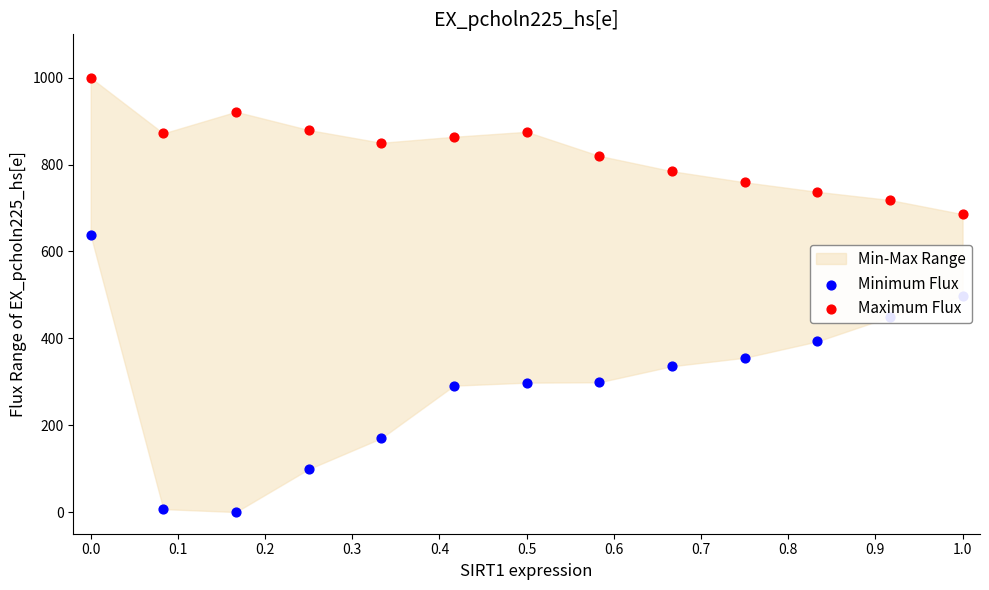

Is the value of Maximum Flux at 1.0 greater than the value of Minimum Flux at 0.5?

Yes